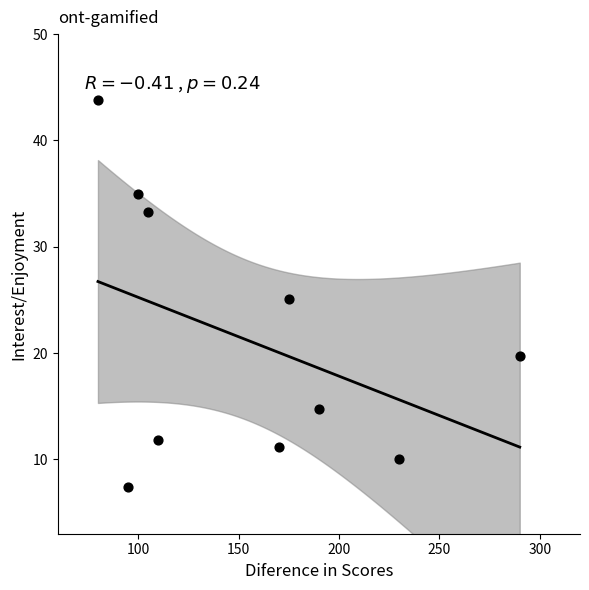

What is the range of Y values (max minus min)?

36.4